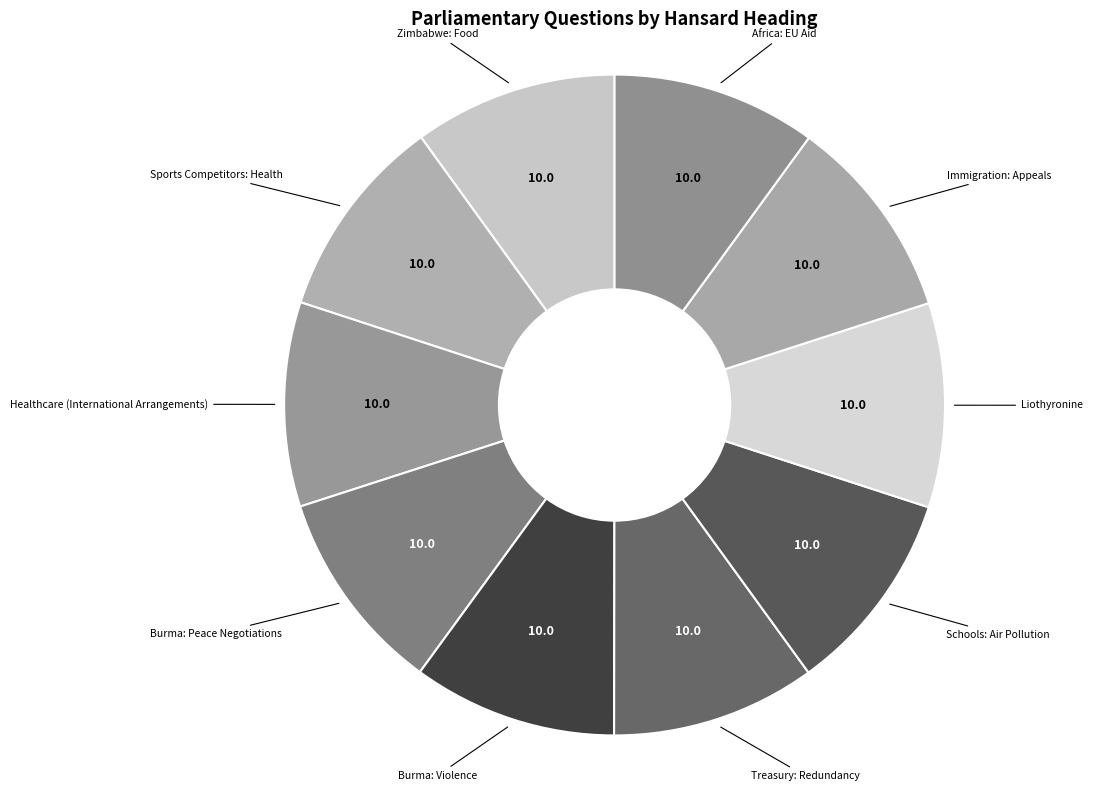

Count the number of slices in the pie.

10